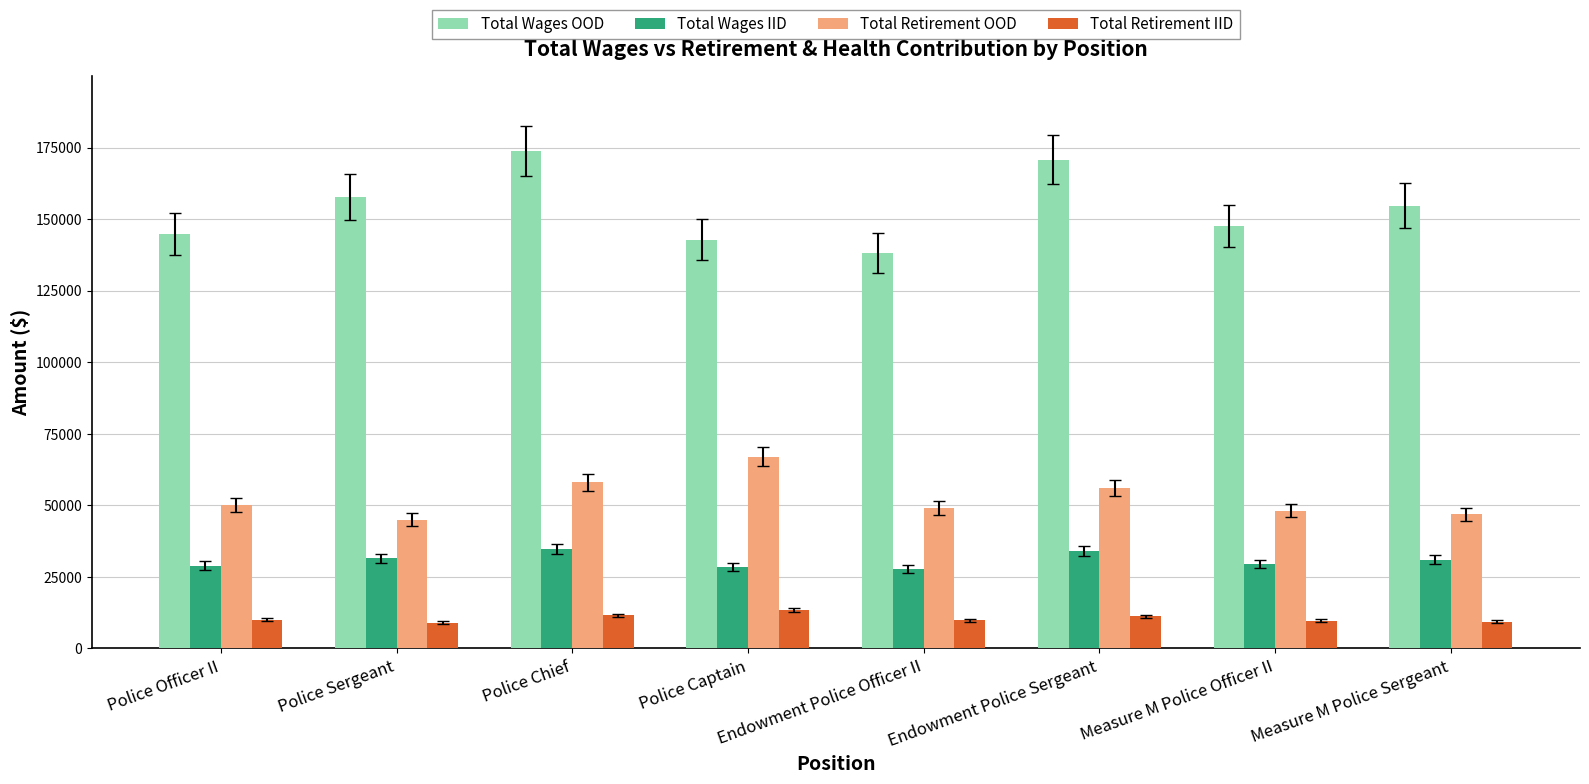

At how many categories does at least one series exceed 141702?

7